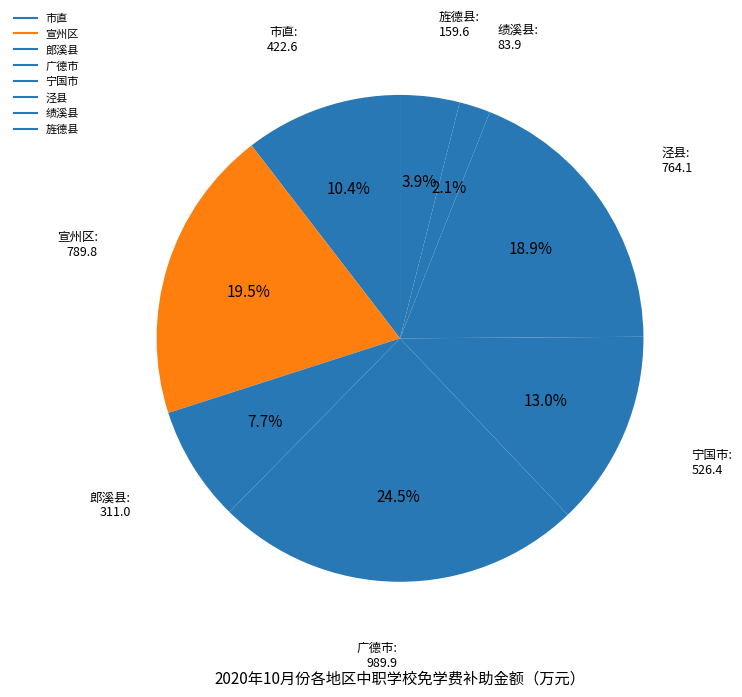

Between 广德市 and 绩溪县, which is larger?

广德市